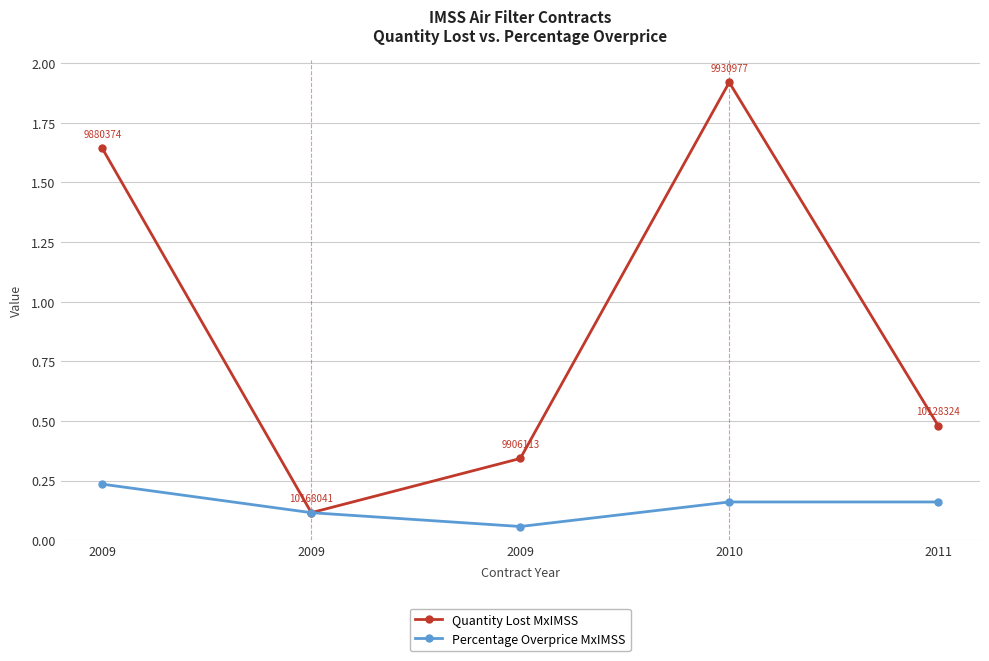

What are all the series names shown in the legend?

Quantity Lost MxIMSS, Percentage Overprice MxIMSS